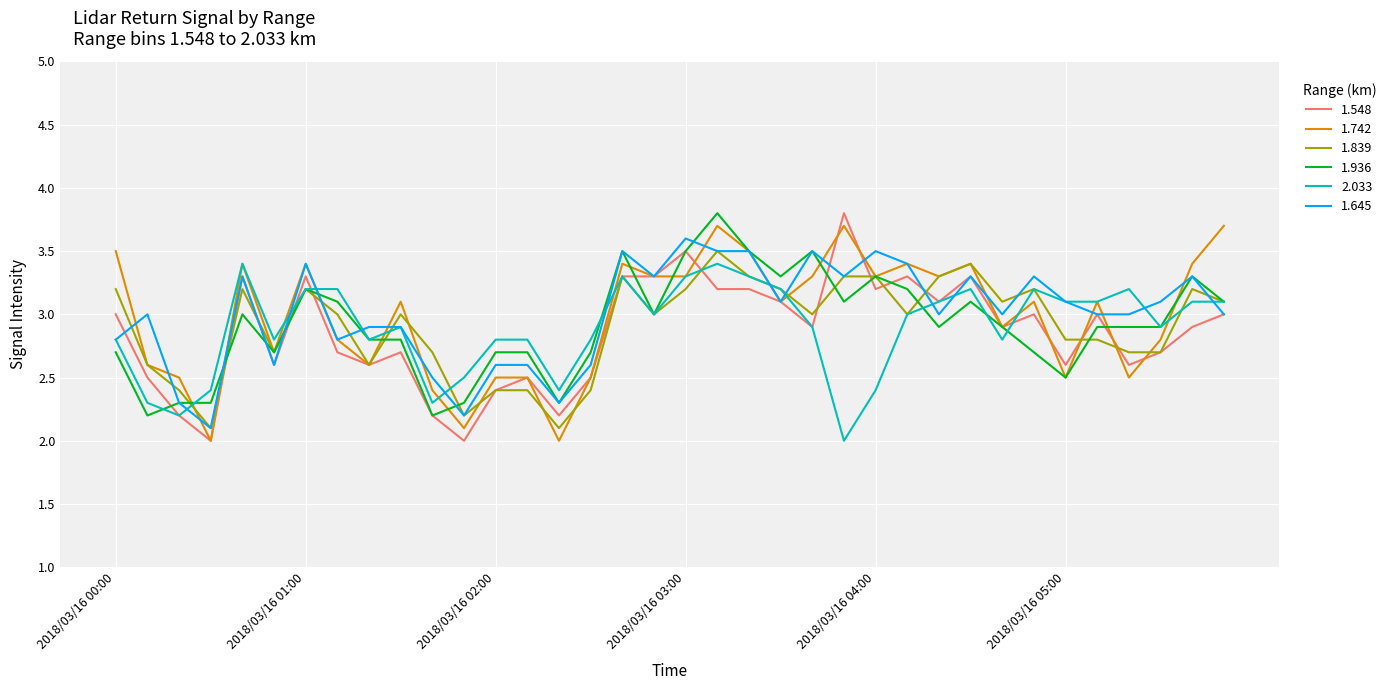

What are all the series names shown in the legend?

1.548, 1.742, 1.839, 1.936, 2.033, 1.645